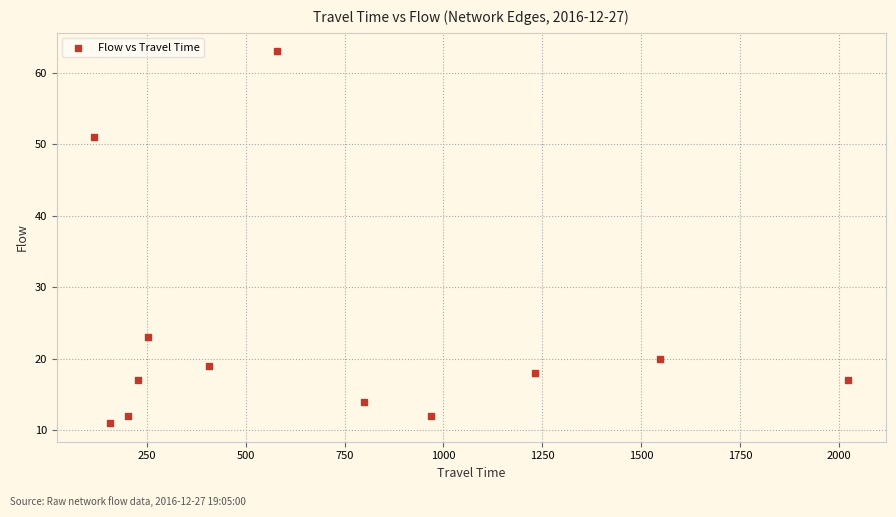

What is the range of Y values (max minus min)?

52